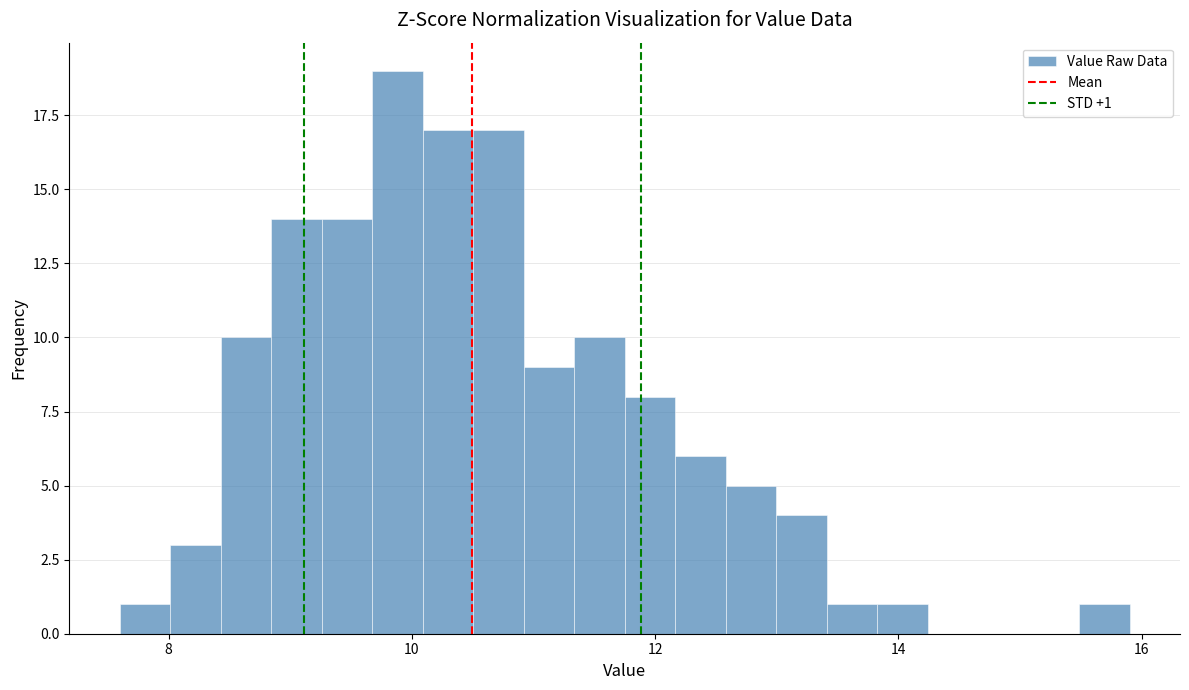

Around what value on the x-axis is the tallest bar? Give the approximate position of its centre, as read against the axis.

9.8